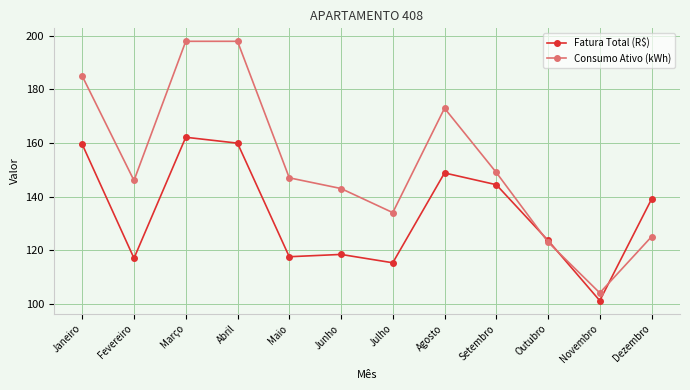

What value does the Fatura Total (R$) series have at Agosto?

148.8